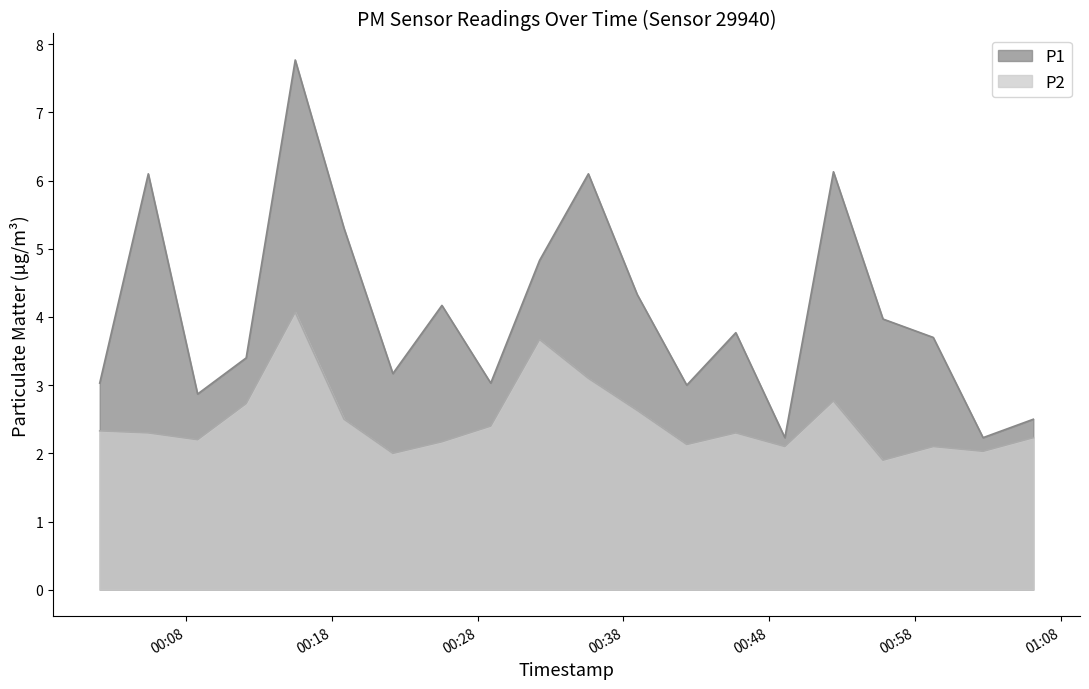

What is the label of the 8th point from the right?

2023-04-01T00:42:21